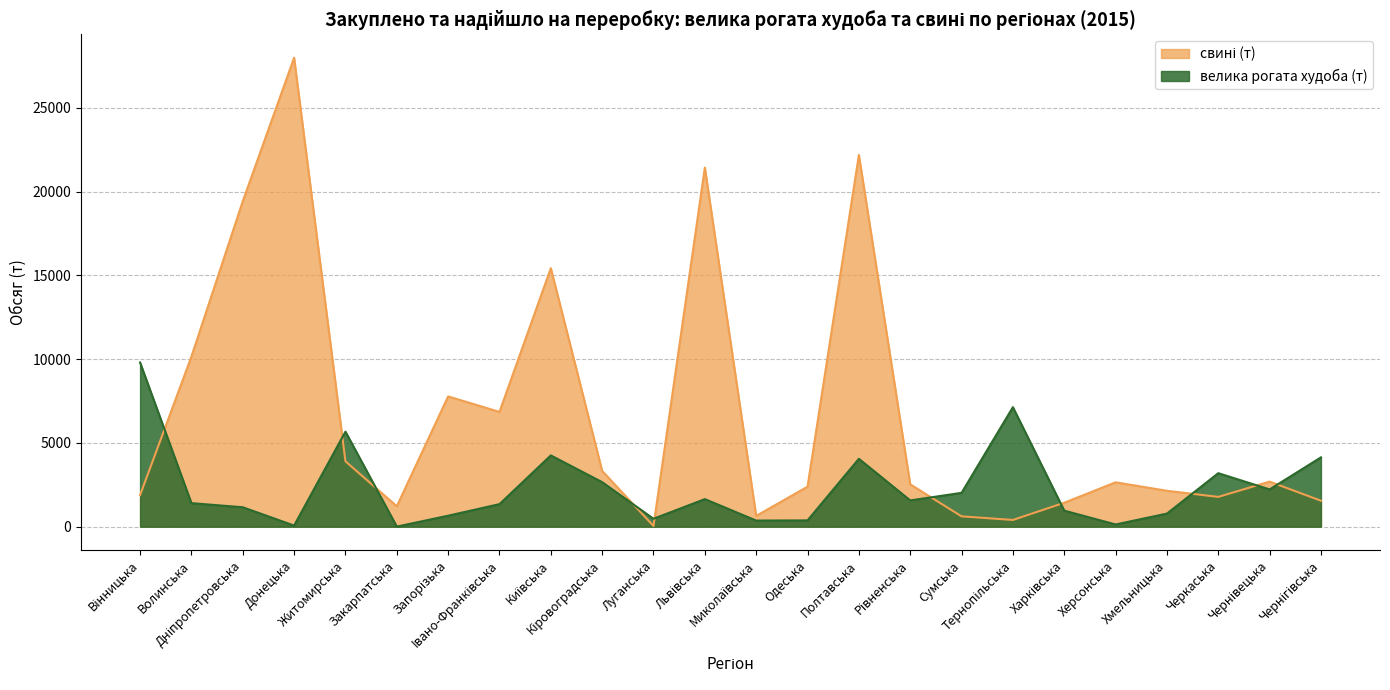

List the series in order of their overall mean, lowest first.

велика рогата худоба (т), свині (т)